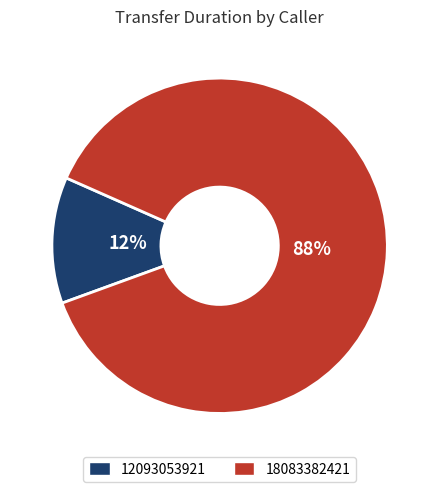

How many slices are in this pie chart?

2